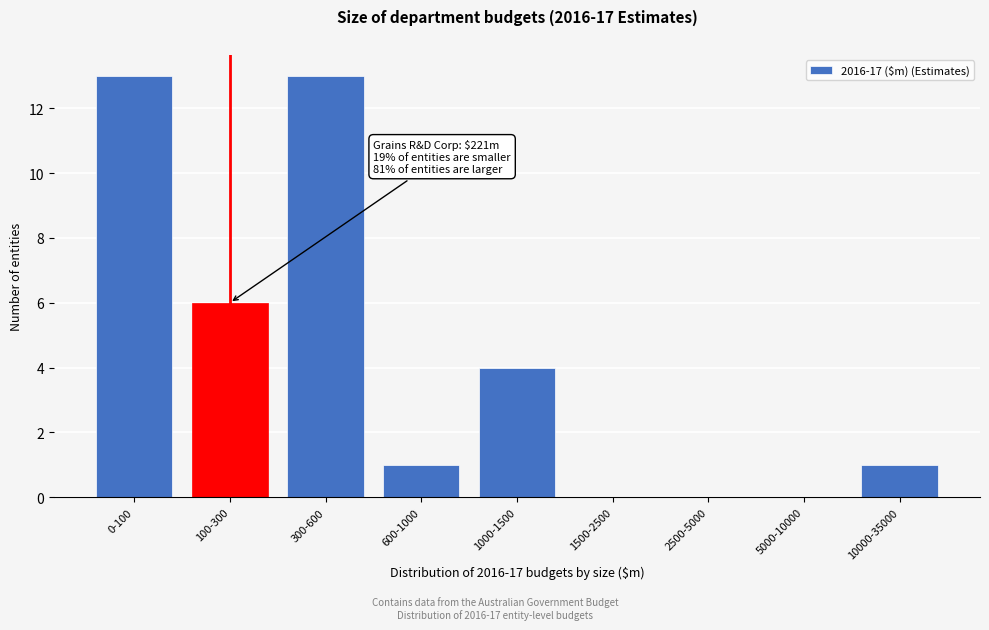

Reading left to right, extract all data points from this chart.

0-100=13	100-300=6	300-600=13	600-1000=1	1000-1500=4	1500-2500=0	2500-5000=0	5000-10000=0	10000-35000=1